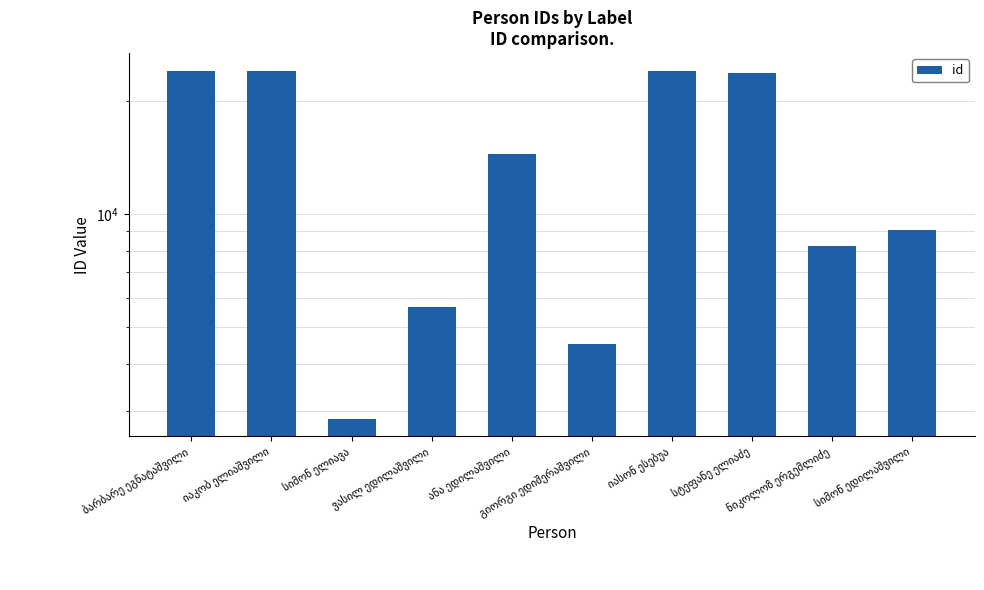

Are the bars horizontal?

No